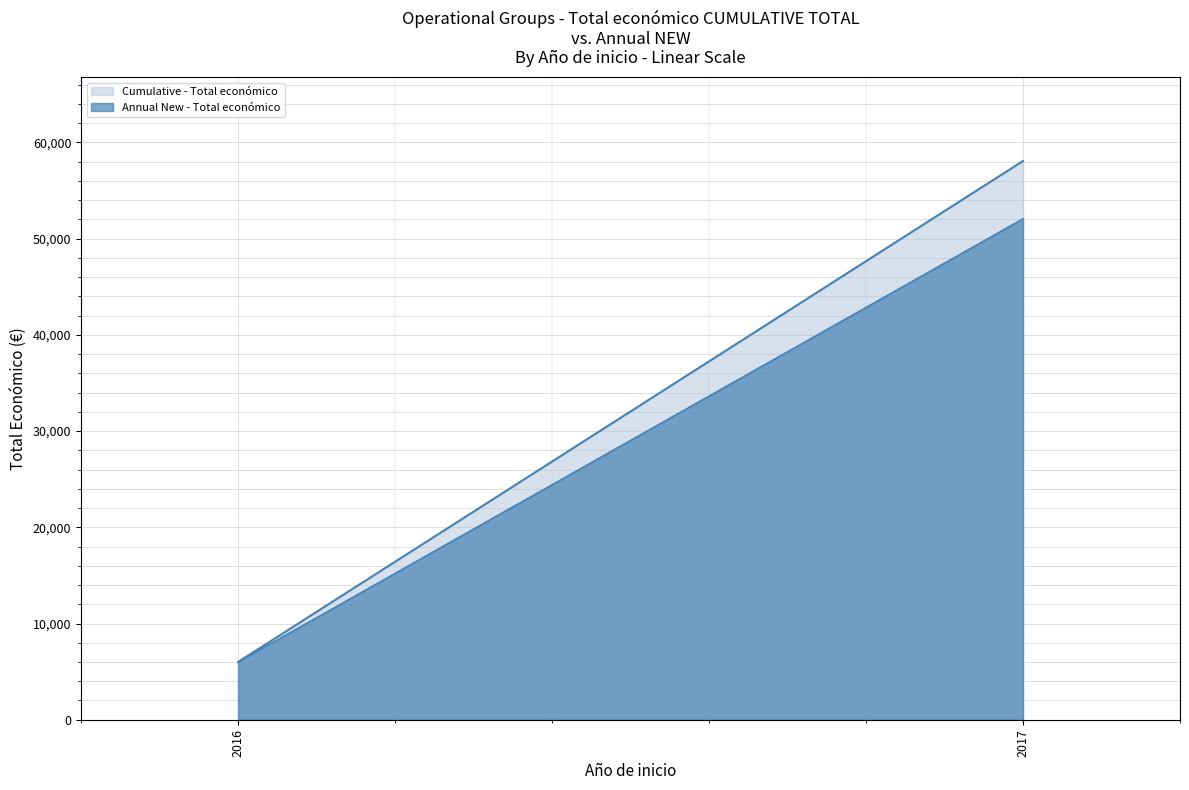

Count the Annual New - Total económico values in the range 6000 to 52072.

2